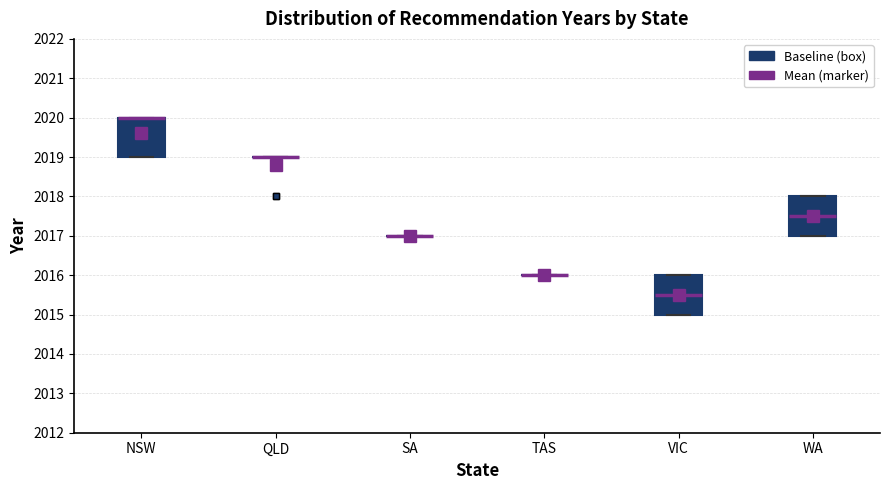

Reading left to right, transcribe this box plot: for each box, give where its median line is, the range the box spans, and where its two whiskers end, as read against the y-axis. The values are not printed on the chart, so give them approximately, as read against the axis.

NSW: median 2020.0 (drawn on the box's upper edge), box 2019.0 to 2020.0, whiskers 2019.0 to 2020.0
QLD: box collapsed to a line at 2019.0, whiskers 2019.0 to 2019.0
SA: box collapsed to a line at 2017.0, whiskers 2017.0 to 2017.0
TAS: box collapsed to a line at 2016.0, whiskers 2016.0 to 2016.0
VIC: median 2015.5, box 2015.0 to 2016.0, whiskers 2015.0 to 2016.0
WA: median 2017.5, box 2017.0 to 2018.0, whiskers 2017.0 to 2018.0